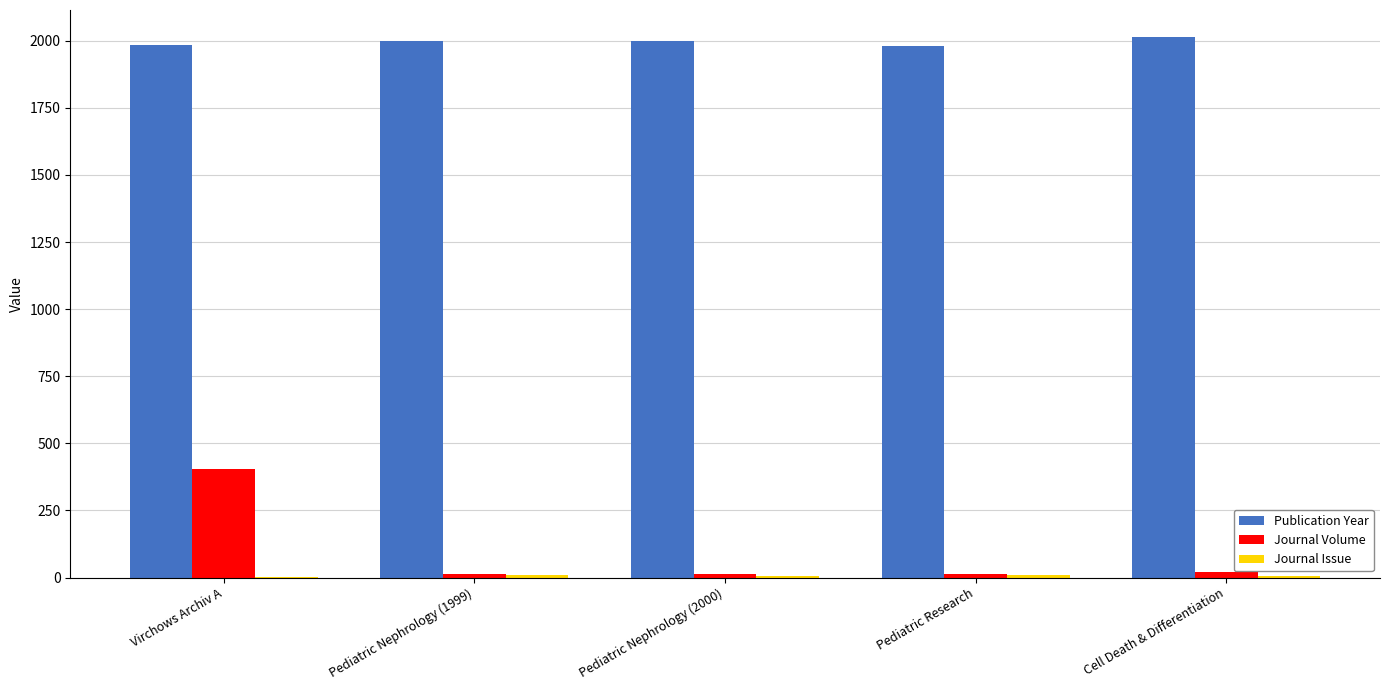

Which series has the largest total across all categories?

Publication Year